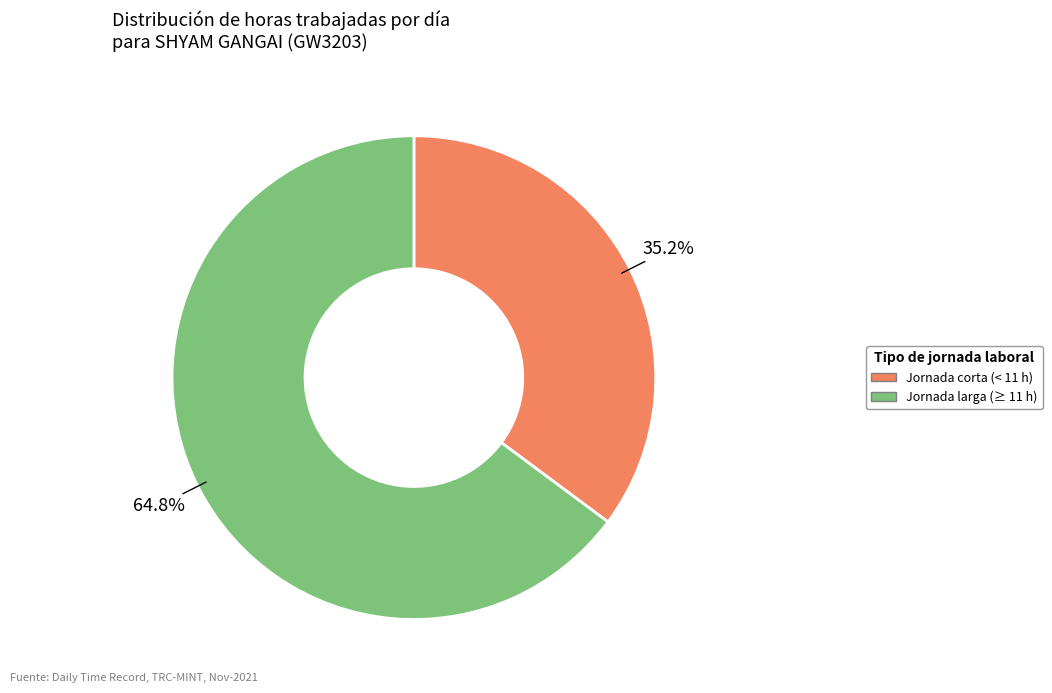

Is there any slice that represents more than half of the pie?

Yes